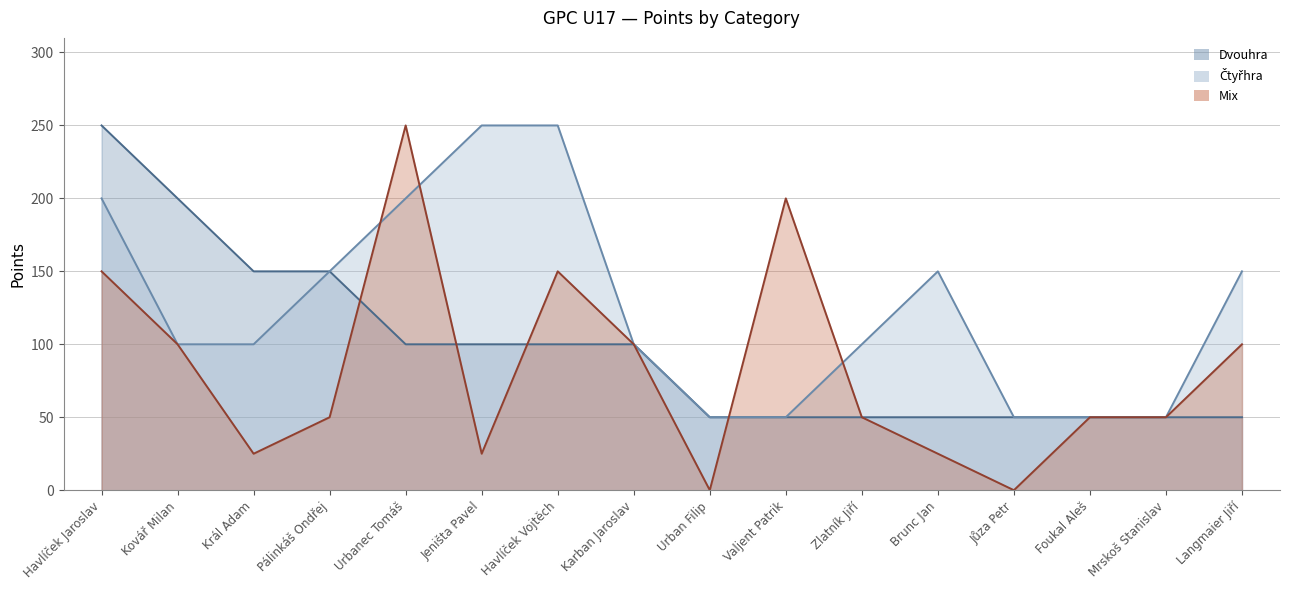

Rank the series by their average value, from highest to lowest.

Čtyřhra, Dvouhra, Mix